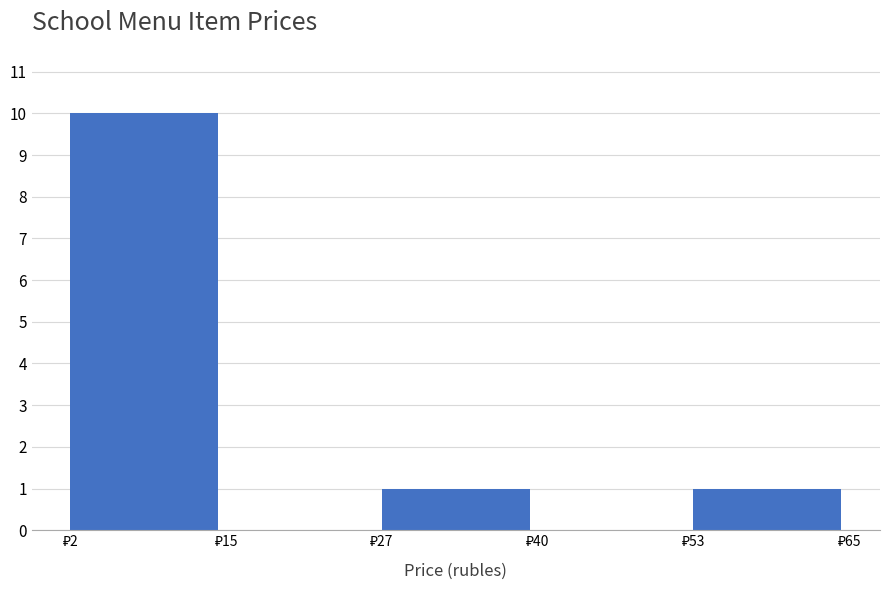

Reading left to right, transcribe this chart: for each bar, give the range it covers on the x-axis and its height. Neither the bar edges nor the heights are printed on the chart, so give them approximately, as read against the axes.

2 to 14: 10
14 to 28: 0
28 to 40: 1
40 to 52: 0
52 to 66: 1